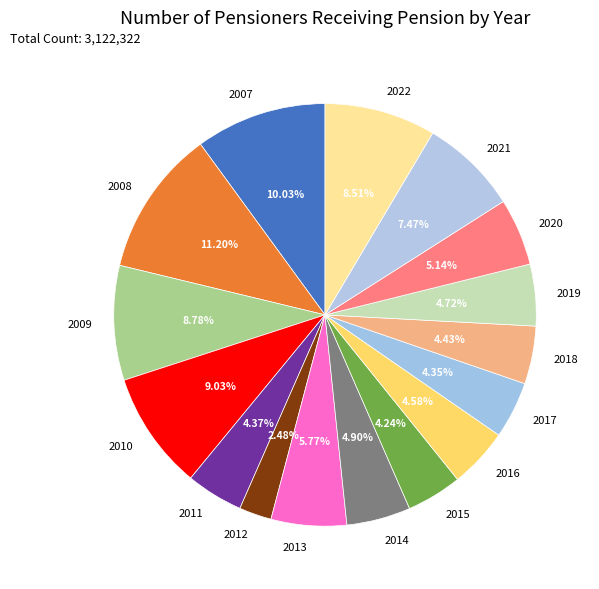

To the nearest percent, what is the combined percentage of 2007 and 2017?

14%